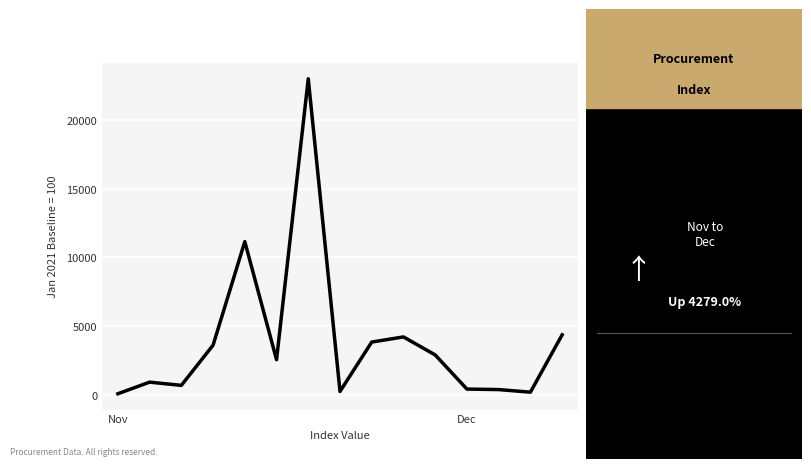

What is the difference between the maximum and minimum values?

22883.1